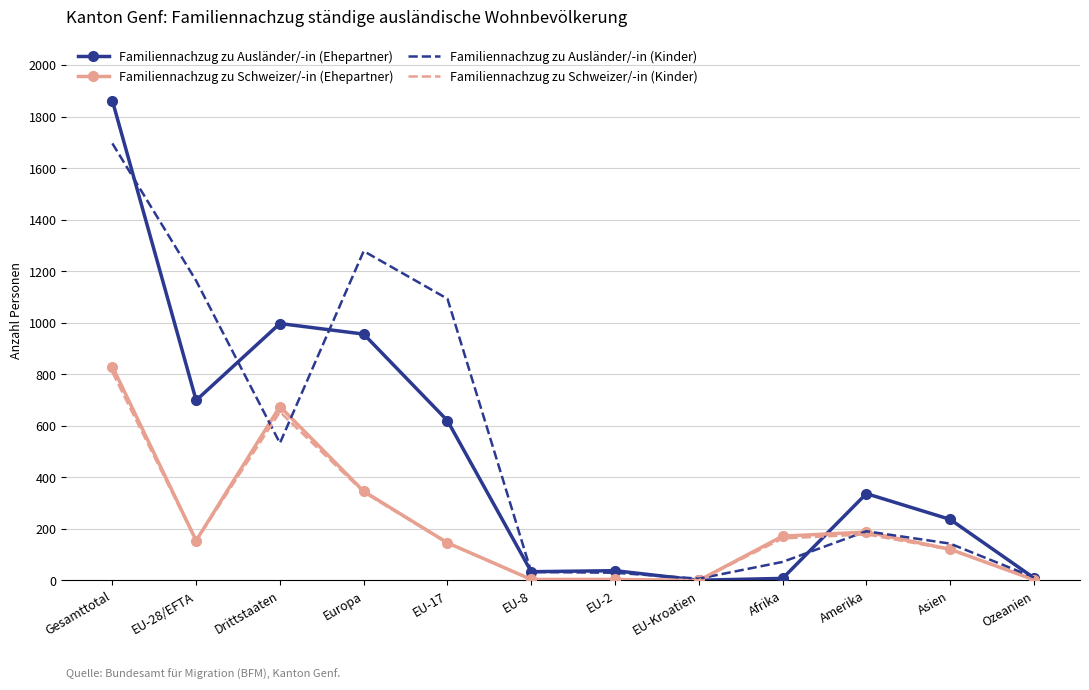

What is the difference between the highest and lowest values at Amerika?

158